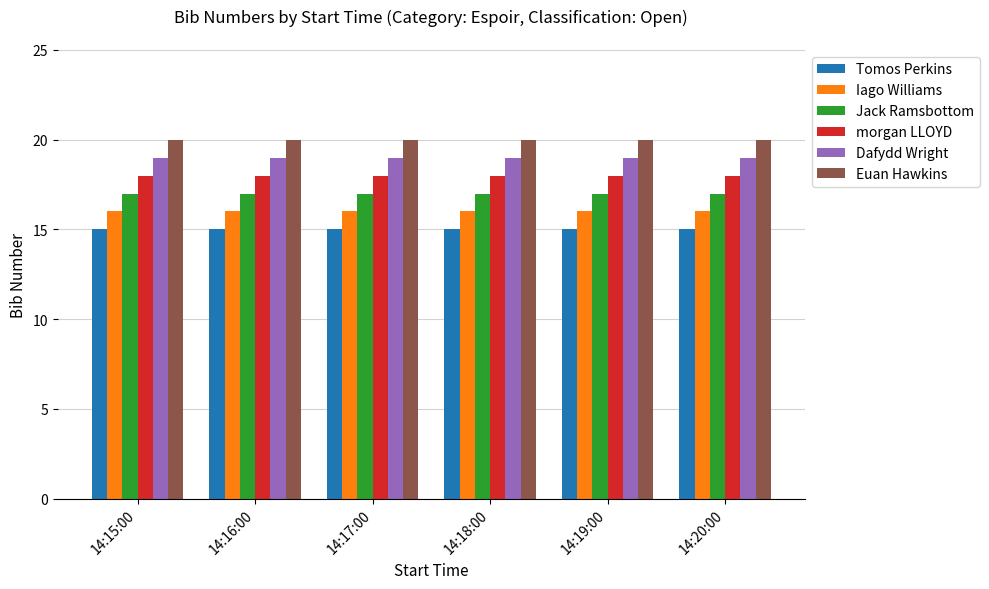

What is the value of the Tomos Perkins bar at the 2nd from the left?

15